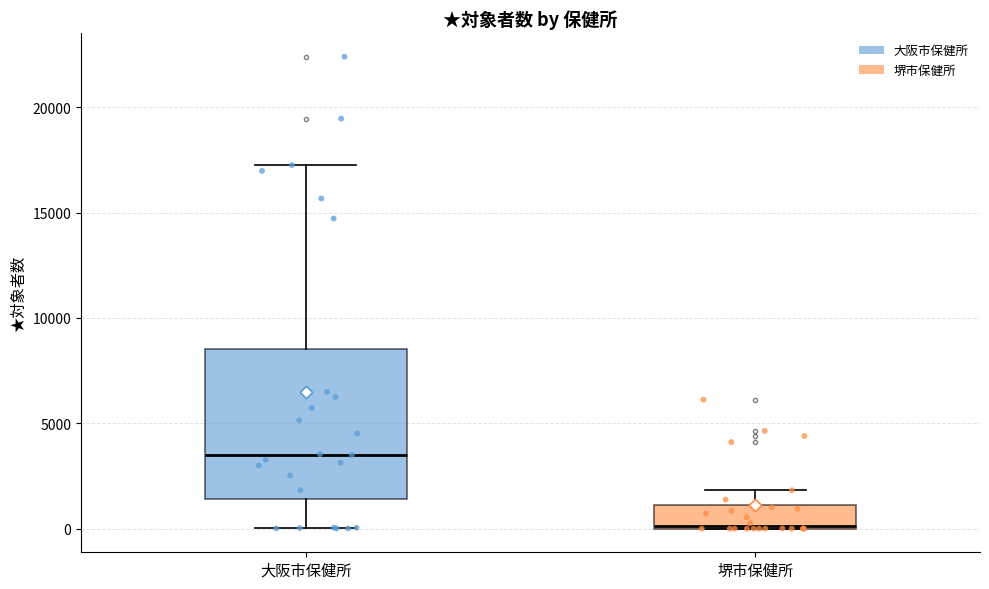

Comparing the boxes themselves (not the whiskers), which one is the tallest?

大阪市保健所